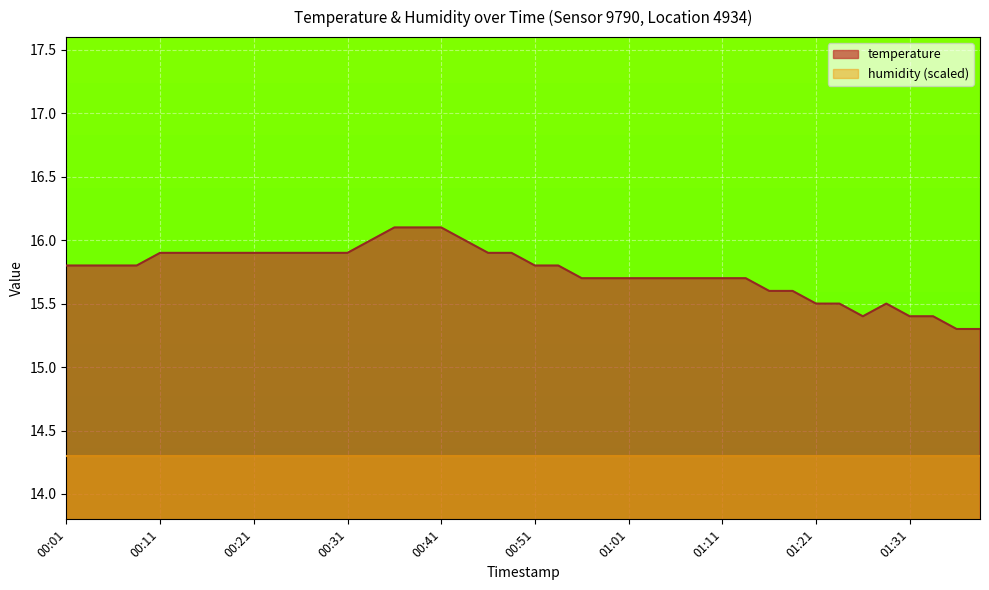

Between 01:13 and 01:01, which is larger?

01:13